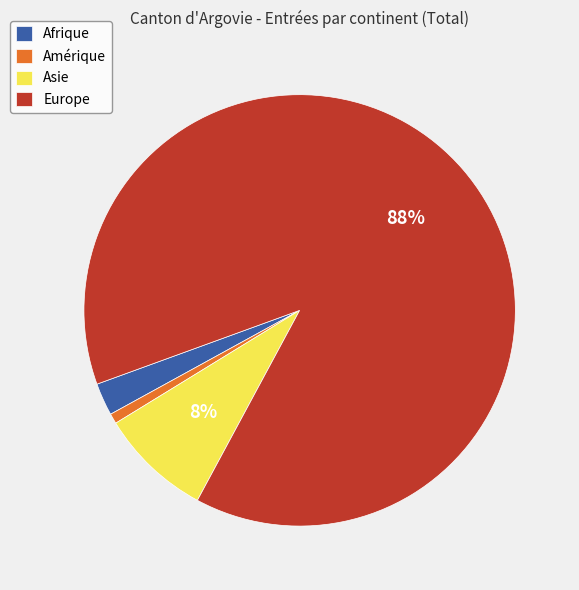

Is it true that Asie is 8% of the pie?

True